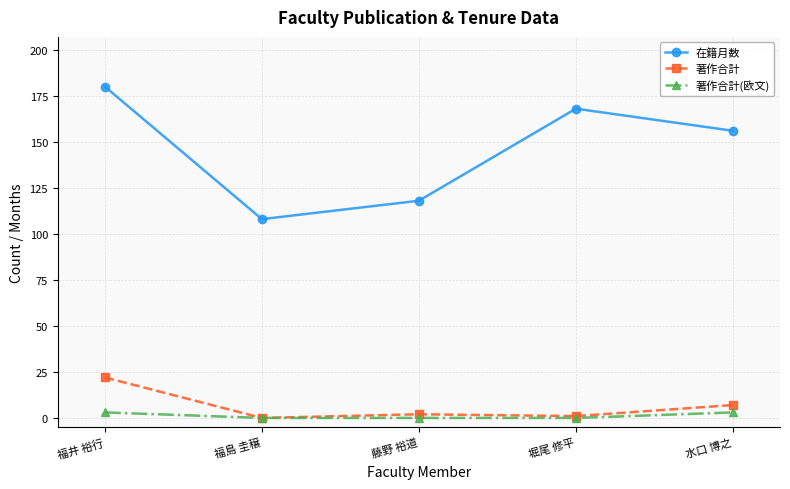

Where is 在籍月数 nearest to the value 144?

水口 博之